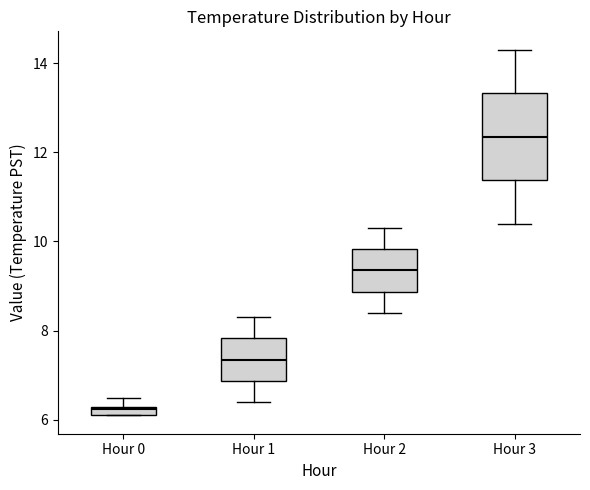

Where is the lower edge of the box for Hour 0 on the y-axis? The values are not printed on the chart, so give them approximately, as read against the axis.

6.2